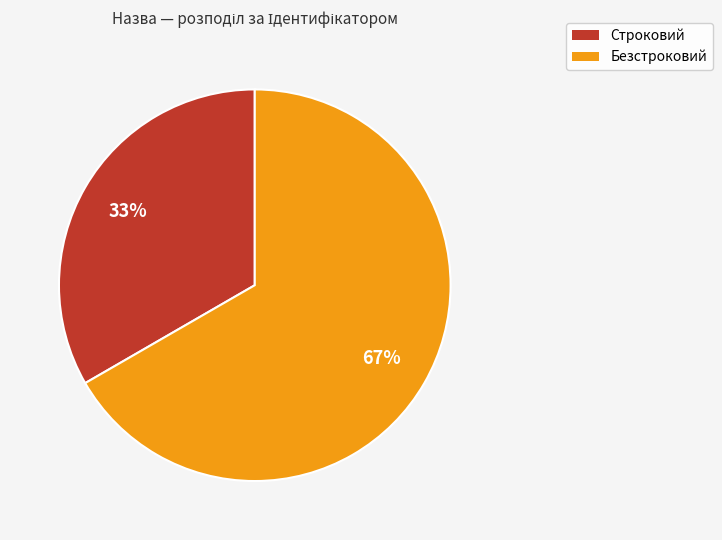

What percentage is the Безстроковий slice, to the nearest percent?

67%